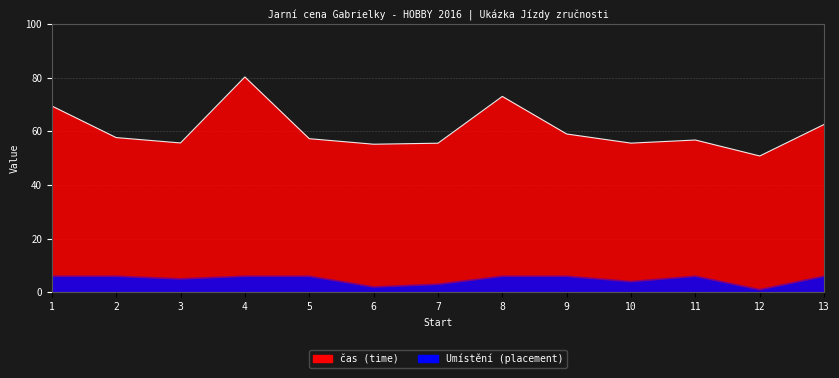

The value of Umístění at 12 is 1.4. True or false?

False